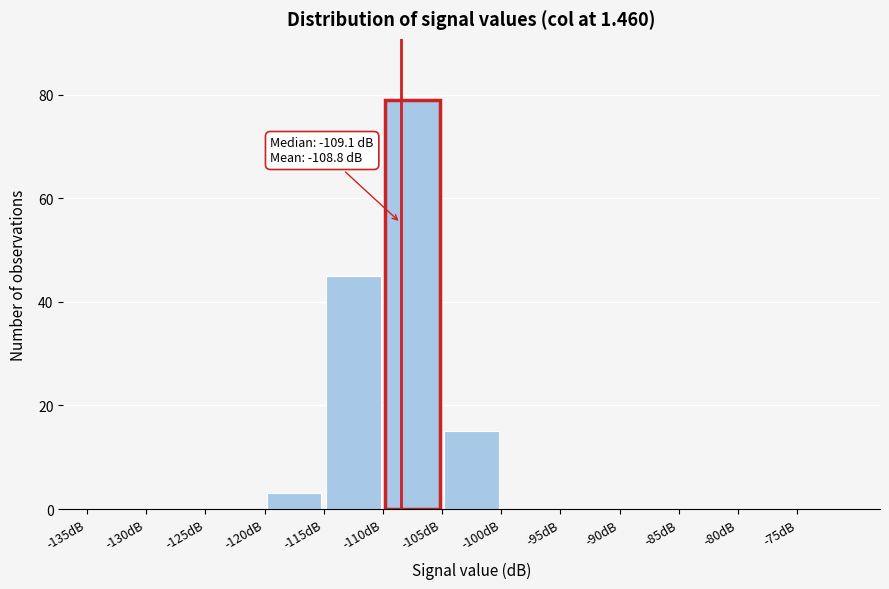

Over which range of the x-axis is the bar tallest?

-110 to -105